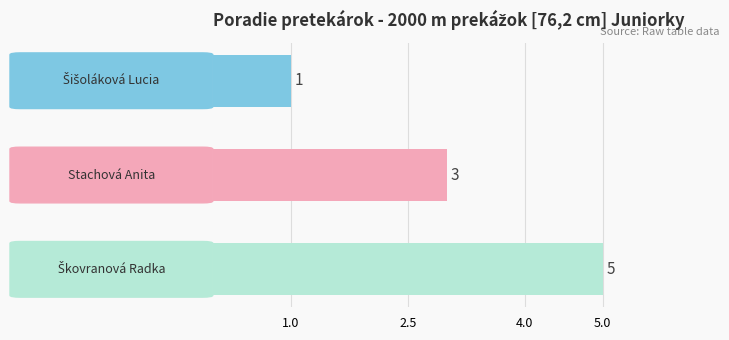

What is the average value?

3